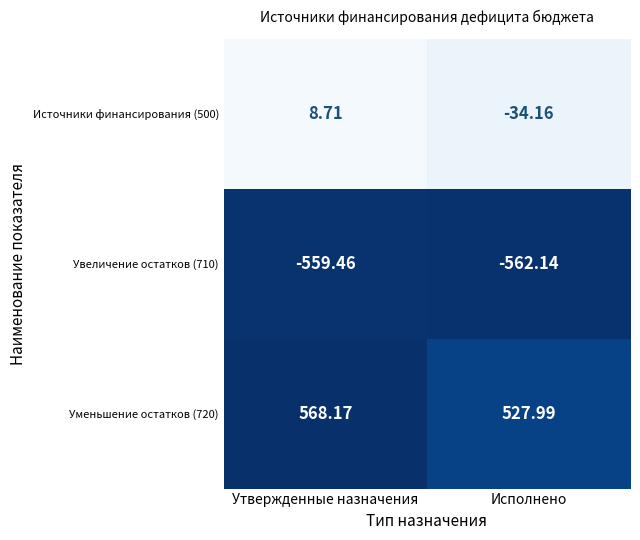

What is the spread (max minus min) of values at Утвержденные назначения?

1127.6